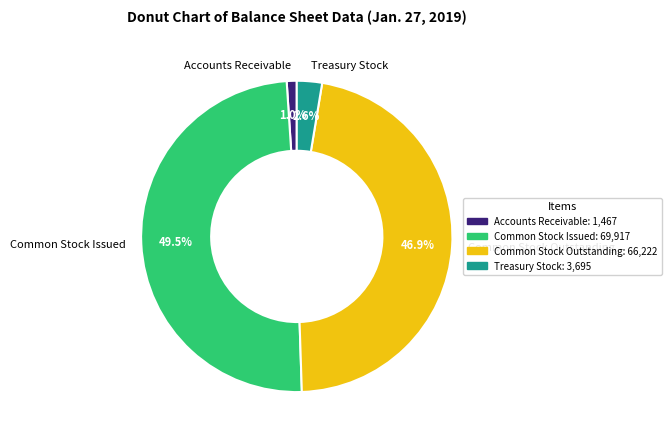

Rank the categories by value from highest to lowest.

Common Stock Issued, Common Stock Outstanding, Treasury Stock, Accounts Receivable